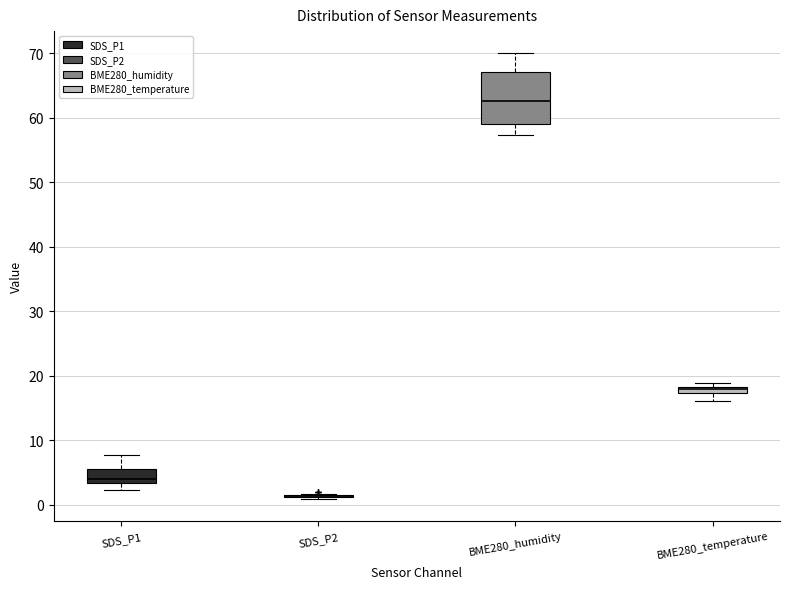

Comparing the boxes themselves (not the whiskers), which one is the tallest?

BME280_humidity